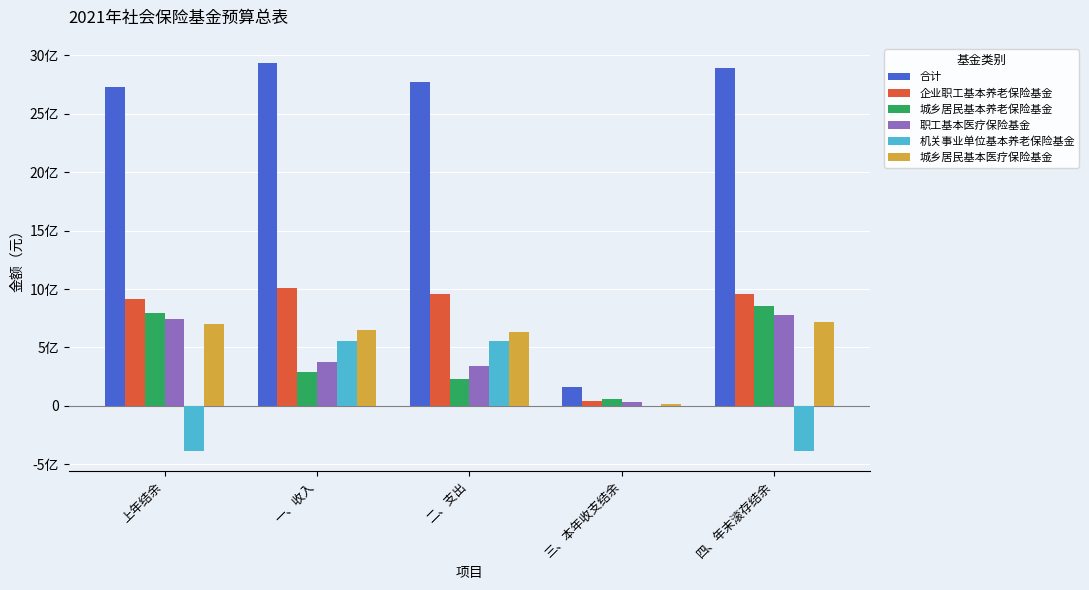

At 三、本年收支结余, list the series in order from largest to smallest.

合计, 城乡居民基本养老保险基金, 企业职工基本养老保险基金, 职工基本医疗保险基金, 城乡居民基本医疗保险基金, 机关事业单位基本养老保险基金